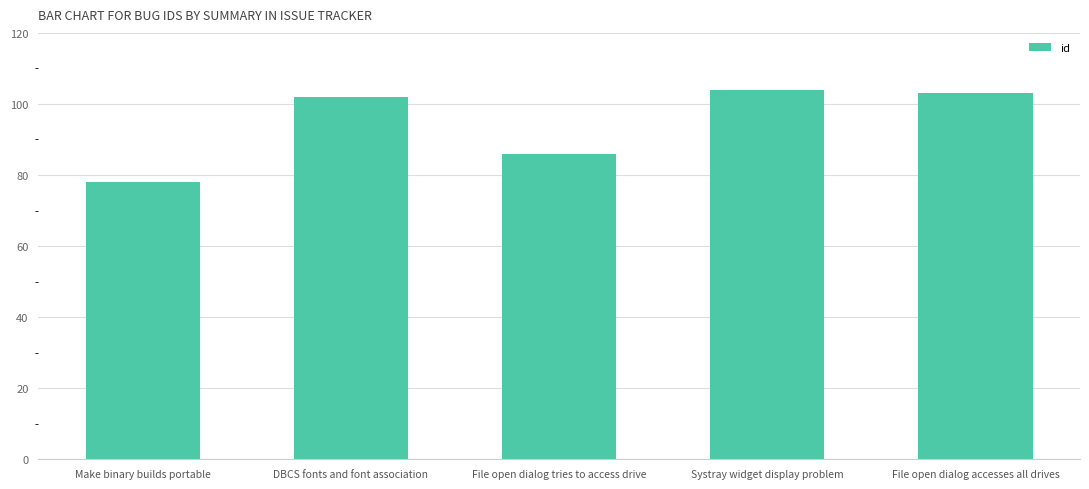

Are the bars grouped side by side (vs. stacked)?

No